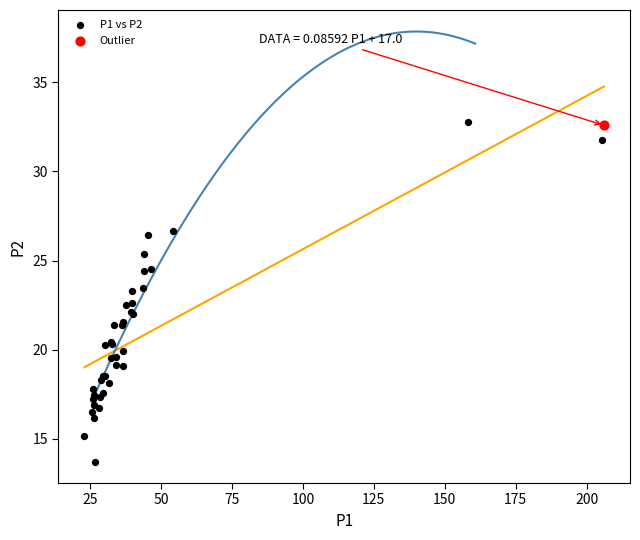

What are all the series names shown in the legend?

P1 vs P2, Outlier